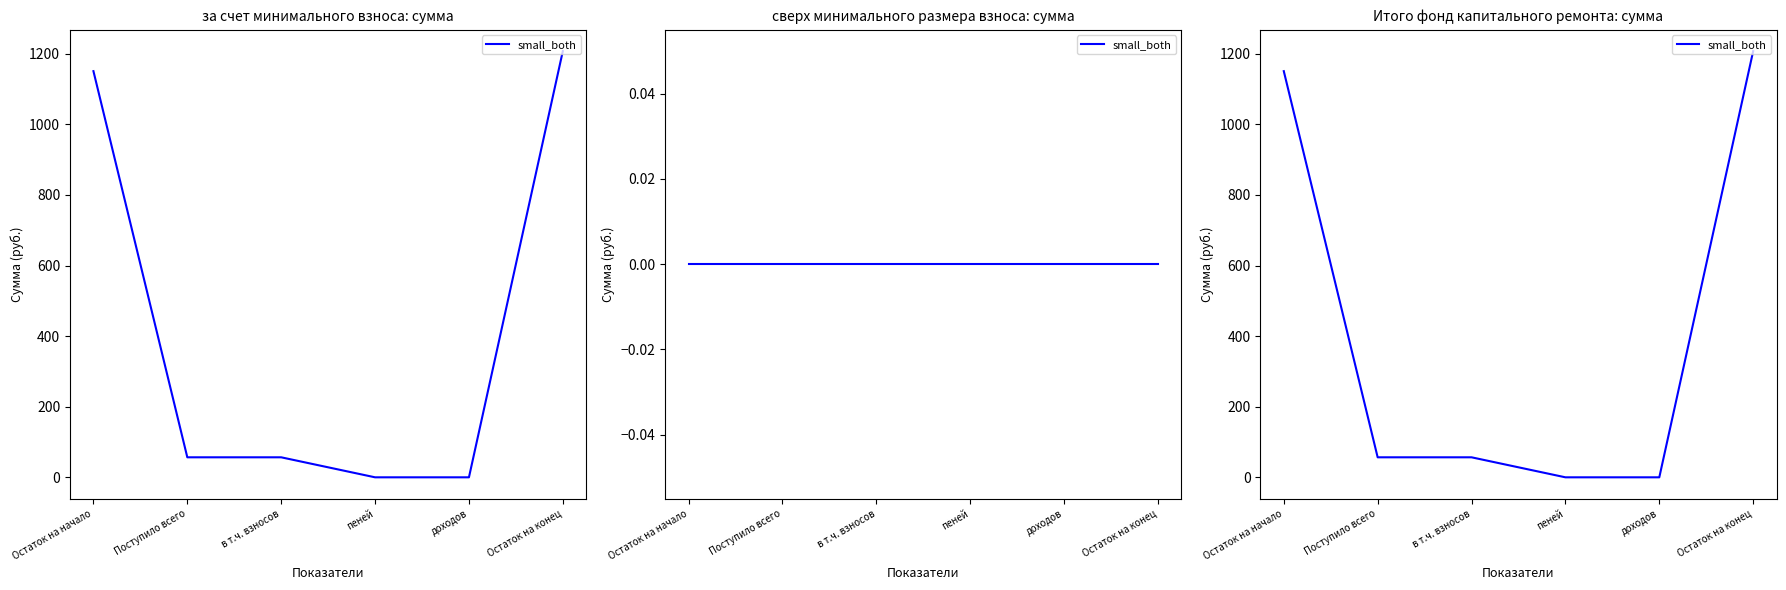

Between доходов and в т.ч. взносов, which is larger?

в т.ч. взносов